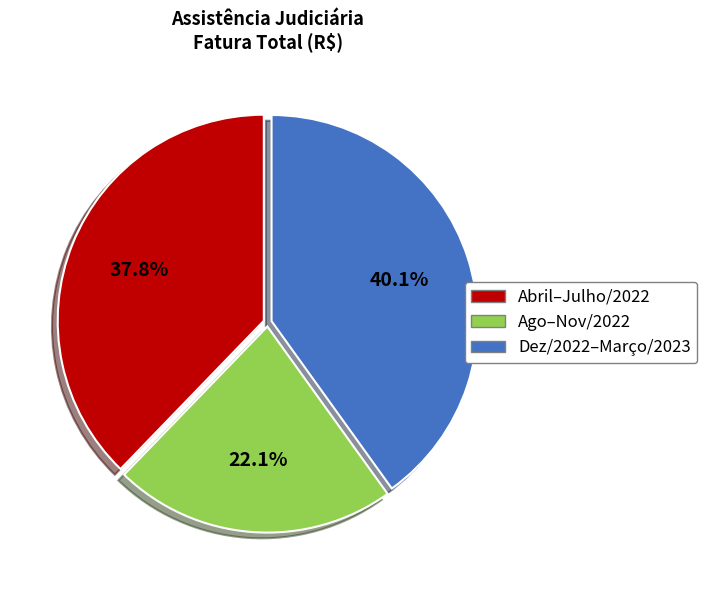

Count the number of slices in the pie.

3